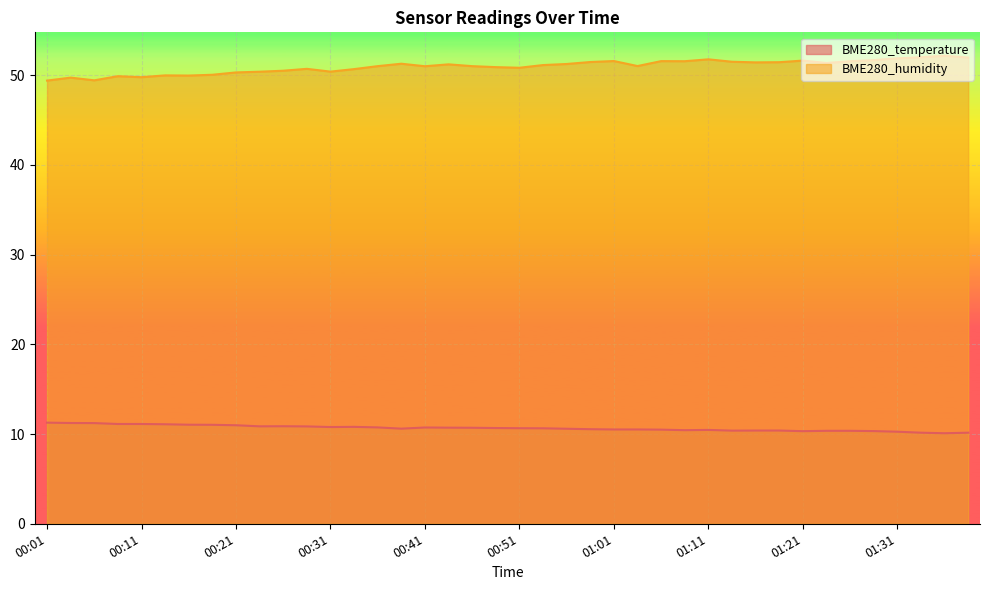

How many lines are shown in the chart?

2